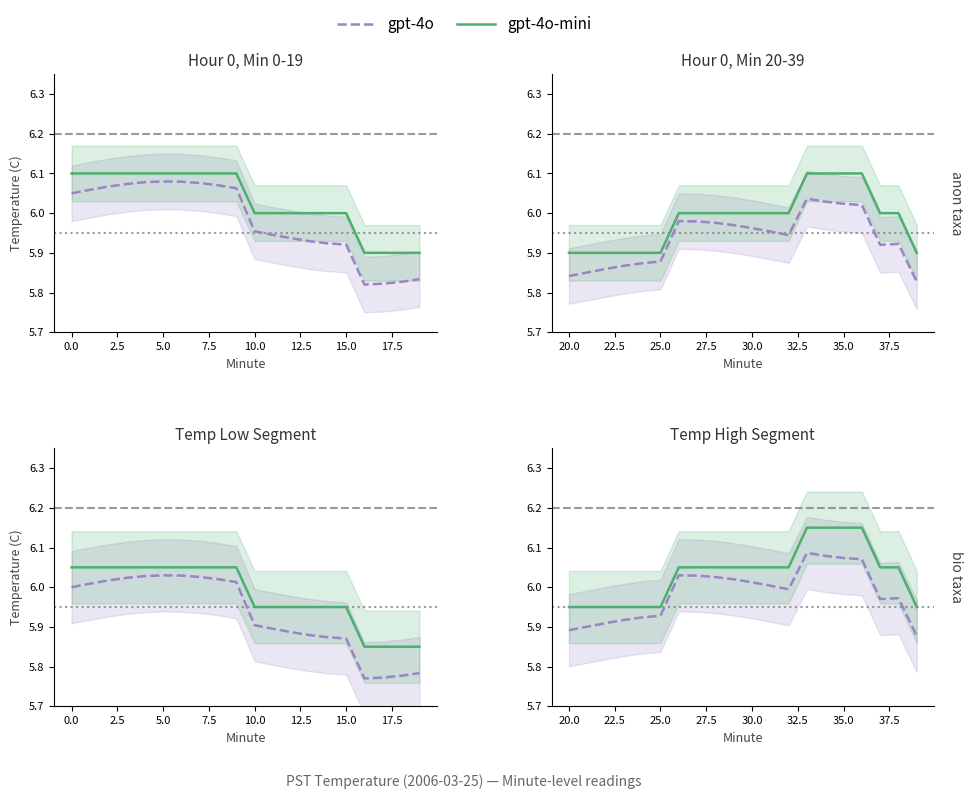

Which series has the largest range (max minus min)?

gpt-4o